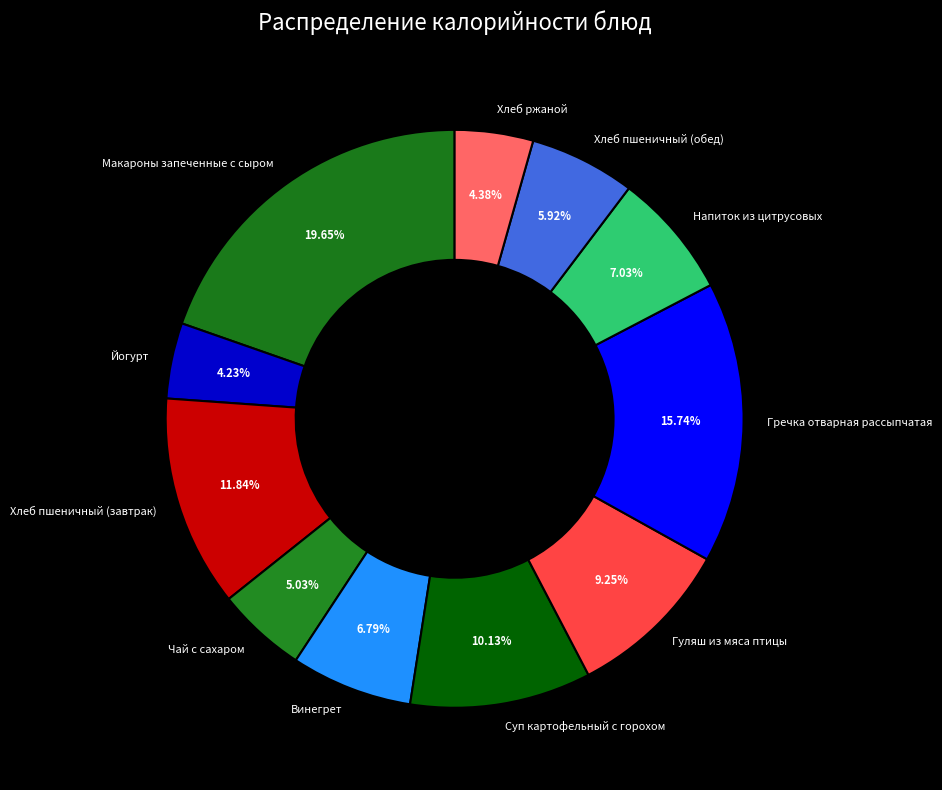

How many segments does this pie chart have?

11